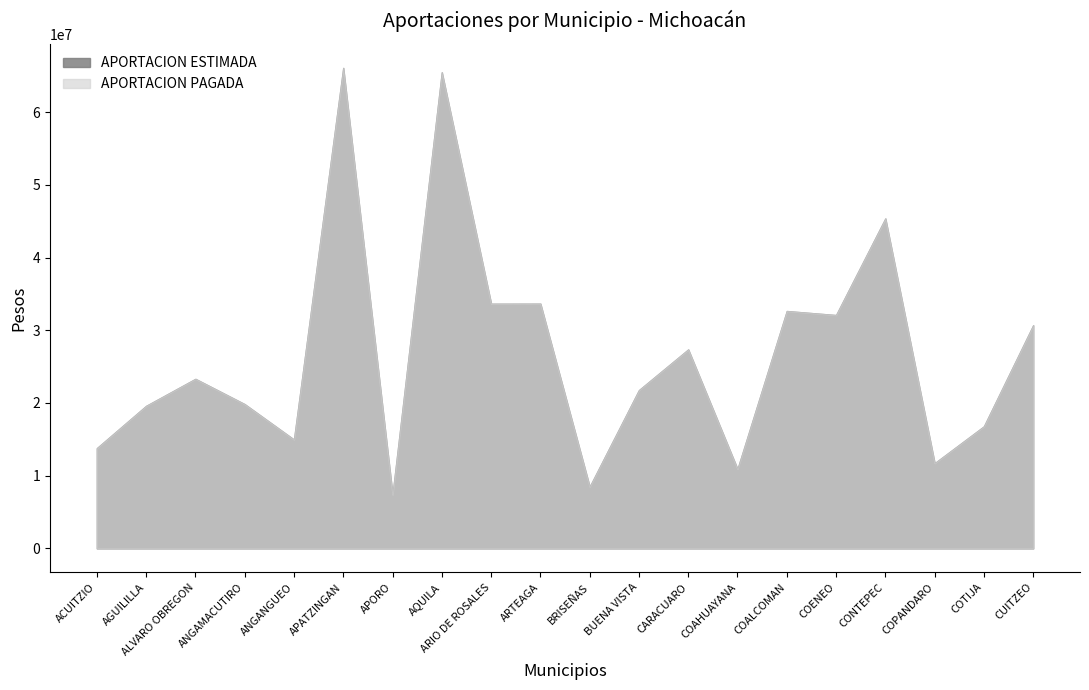

True or false: APORTACION ESTIMADA has a value of 10909760 at COAHUAYANA.

True